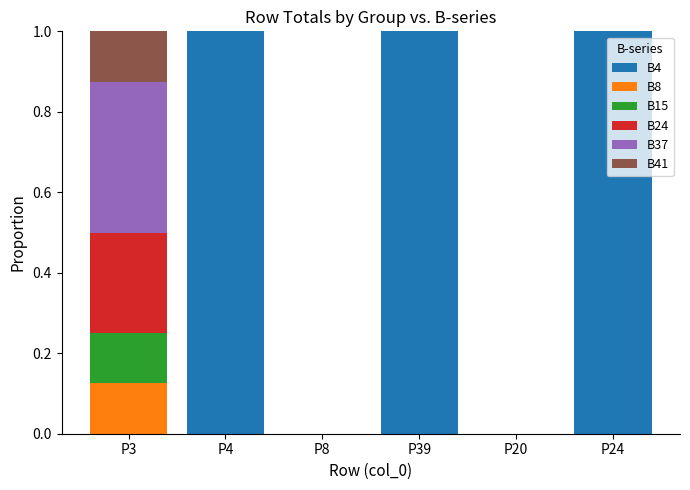

What is the highest value of the B4 series?

1.0